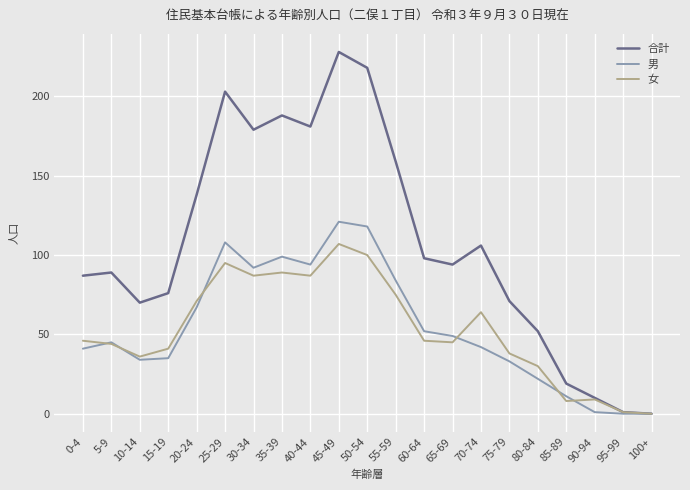

Which series has the largest range (max minus min)?

合計